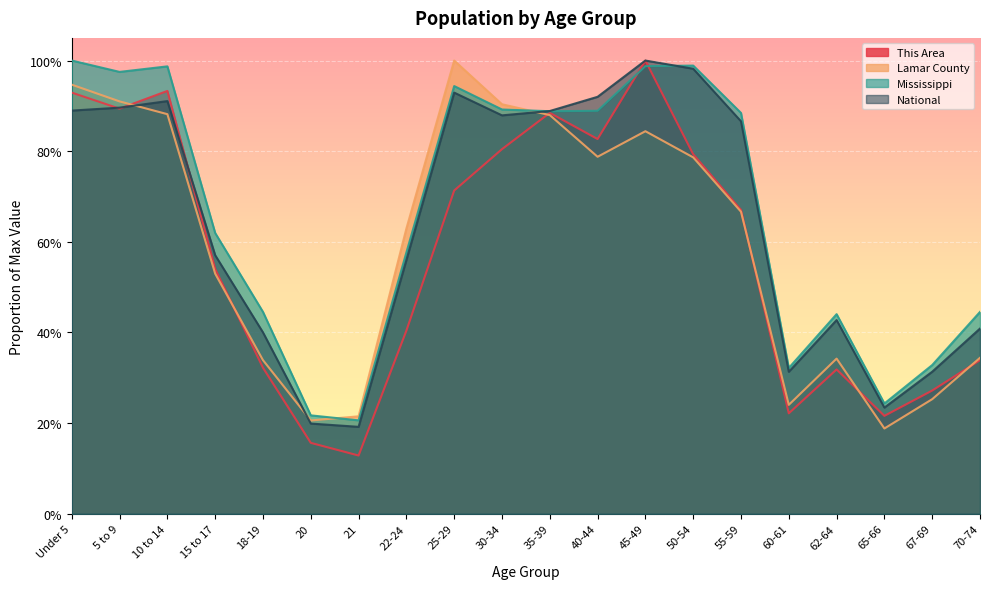

At how many categories does at least one series exceed 0?

20